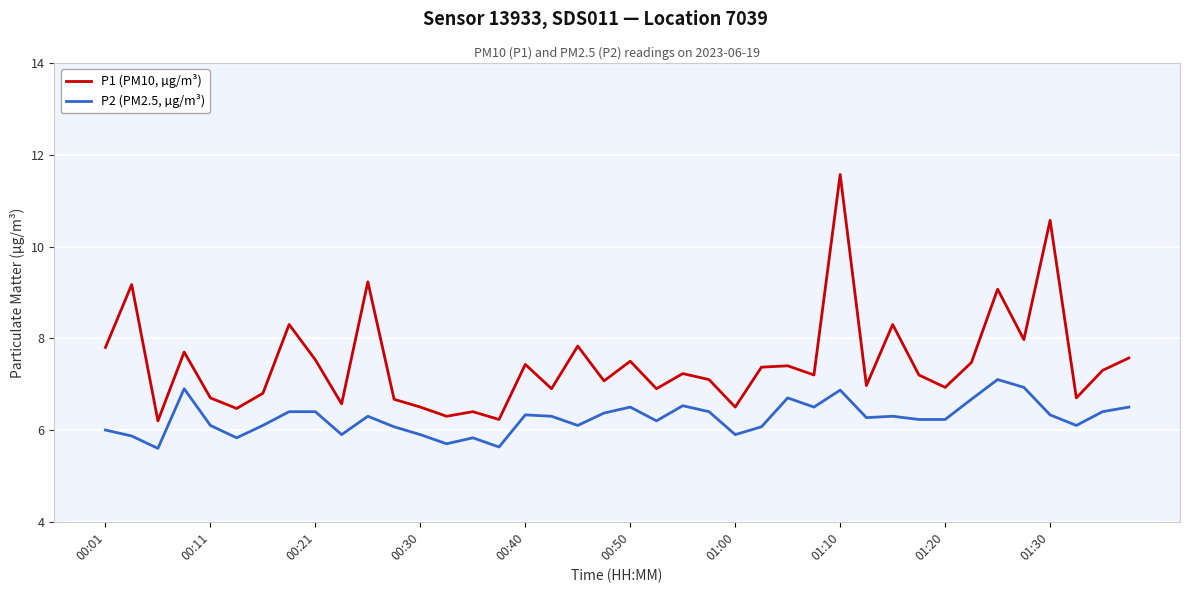

Which series has the largest range (max minus min)?

P1 (PM10, µg/m³)